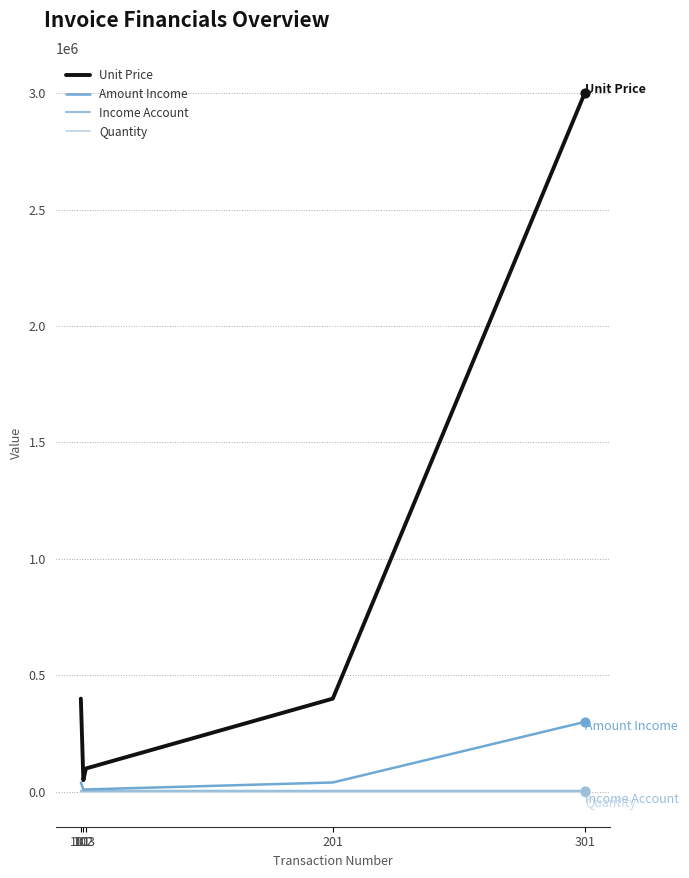

Is the value of Unit Price at 103 greater than the value of Quantity at 101?

Yes